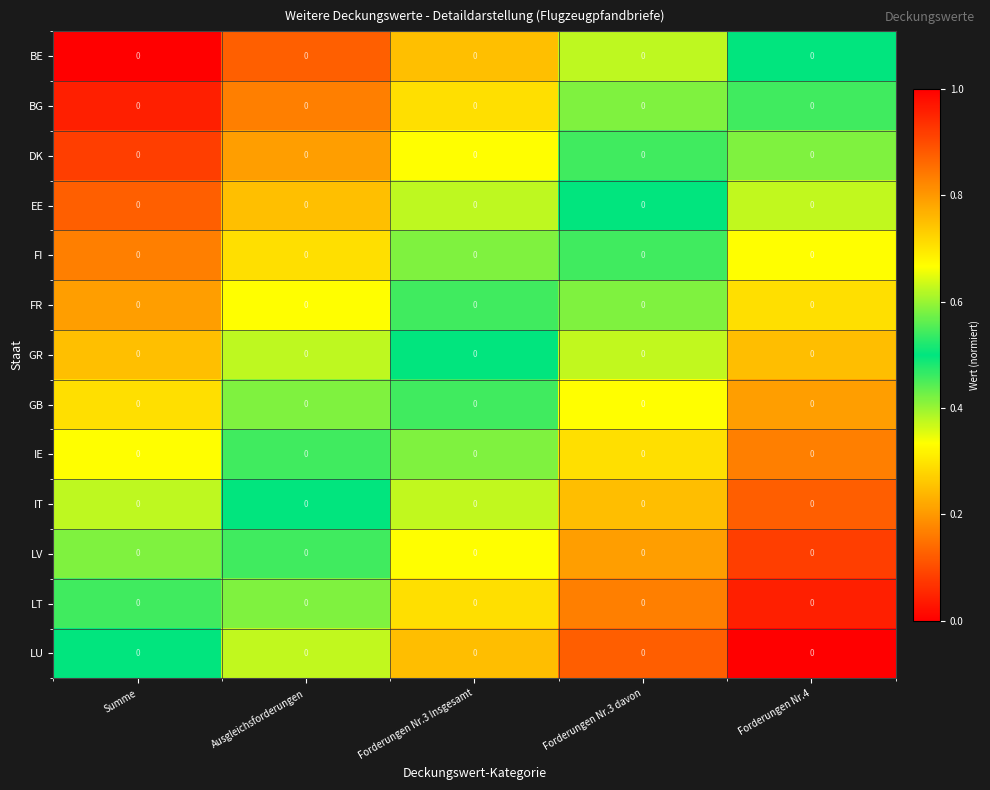

Reading right to left, list all the values displayed in this chart.

BE: Forderungen Nr.4=0.0	Forderungen Nr.3 davon=0.0	Forderungen Nr.3 Insgesamt=0.0	Ausgleichsforderungen=0.0	Summe=0.0
BG: Forderungen Nr.4=0.0	Forderungen Nr.3 davon=0.0	Forderungen Nr.3 Insgesamt=0.0	Ausgleichsforderungen=0.0	Summe=0.0
DK: Forderungen Nr.4=0.0	Forderungen Nr.3 davon=0.0	Forderungen Nr.3 Insgesamt=0.0	Ausgleichsforderungen=0.0	Summe=0.0
EE: Forderungen Nr.4=0.0	Forderungen Nr.3 davon=0.0	Forderungen Nr.3 Insgesamt=0.0	Ausgleichsforderungen=0.0	Summe=0.0
FI: Forderungen Nr.4=0.0	Forderungen Nr.3 davon=0.0	Forderungen Nr.3 Insgesamt=0.0	Ausgleichsforderungen=0.0	Summe=0.0
FR: Forderungen Nr.4=0.0	Forderungen Nr.3 davon=0.0	Forderungen Nr.3 Insgesamt=0.0	Ausgleichsforderungen=0.0	Summe=0.0
GR: Forderungen Nr.4=0.0	Forderungen Nr.3 davon=0.0	Forderungen Nr.3 Insgesamt=0.0	Ausgleichsforderungen=0.0	Summe=0.0
GB: Forderungen Nr.4=0.0	Forderungen Nr.3 davon=0.0	Forderungen Nr.3 Insgesamt=0.0	Ausgleichsforderungen=0.0	Summe=0.0
IE: Forderungen Nr.4=0.0	Forderungen Nr.3 davon=0.0	Forderungen Nr.3 Insgesamt=0.0	Ausgleichsforderungen=0.0	Summe=0.0
IT: Forderungen Nr.4=0.0	Forderungen Nr.3 davon=0.0	Forderungen Nr.3 Insgesamt=0.0	Ausgleichsforderungen=0.0	Summe=0.0
LV: Forderungen Nr.4=0.0	Forderungen Nr.3 davon=0.0	Forderungen Nr.3 Insgesamt=0.0	Ausgleichsforderungen=0.0	Summe=0.0
LT: Forderungen Nr.4=0.0	Forderungen Nr.3 davon=0.0	Forderungen Nr.3 Insgesamt=0.0	Ausgleichsforderungen=0.0	Summe=0.0
LU: Forderungen Nr.4=0.0	Forderungen Nr.3 davon=0.0	Forderungen Nr.3 Insgesamt=0.0	Ausgleichsforderungen=0.0	Summe=0.0